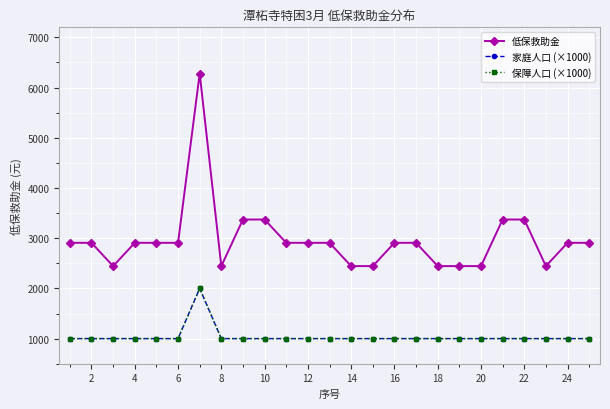

What is the value of the 家庭人口 (×1000) point at the 6th from the left?

1000